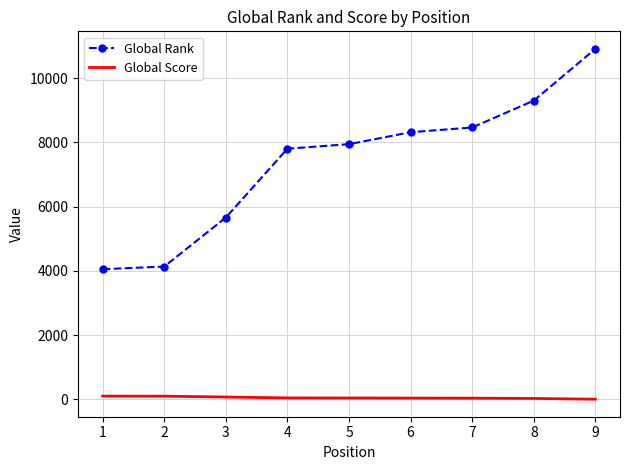

True or false: Global Rank and Global Score cross at least once.

False